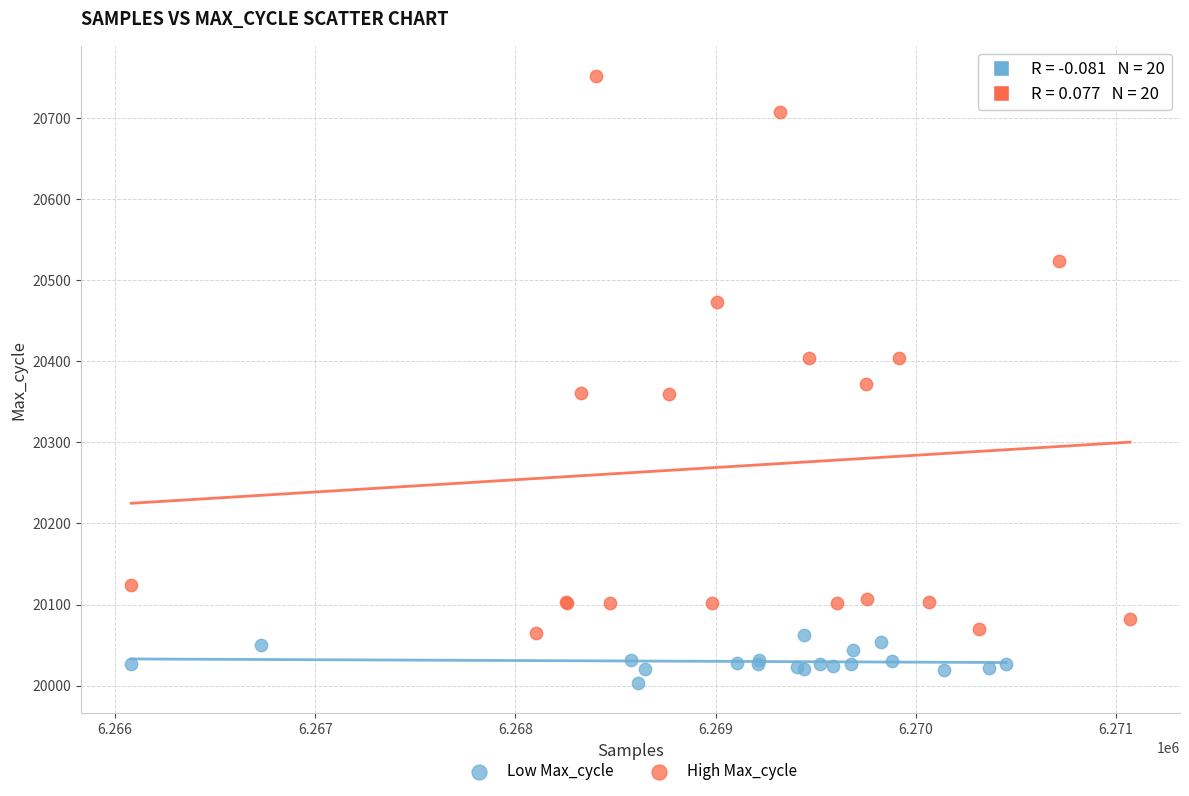

Which series has the largest Y range (max minus min)?

High Max_cycle